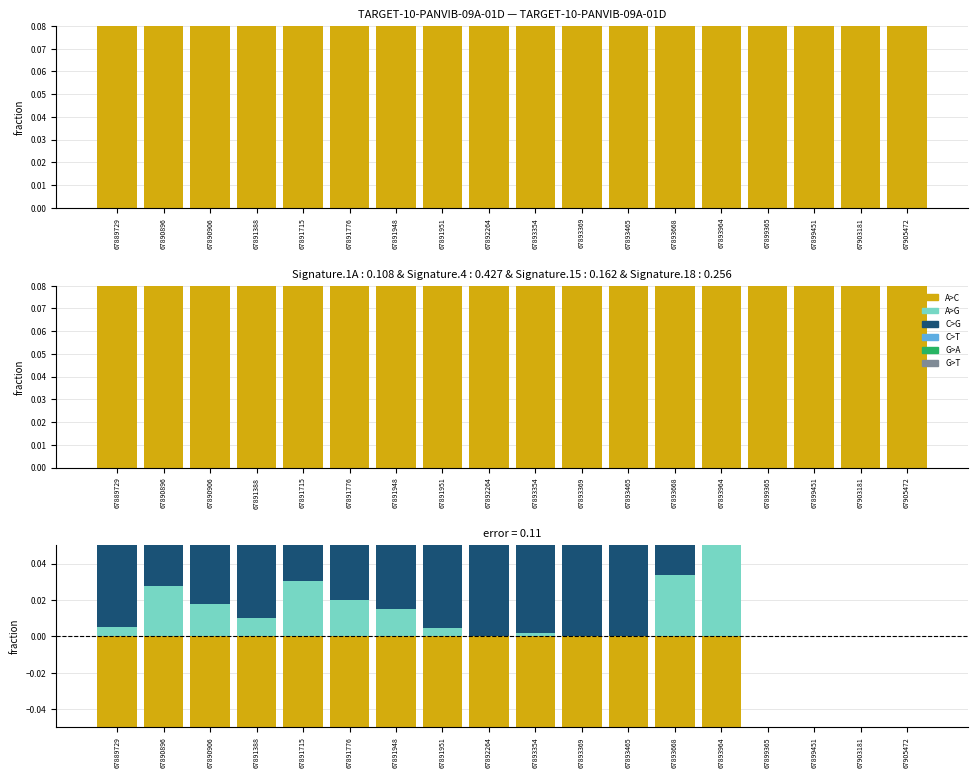

What is the difference between the highest and lowest values at 67892264?

0.2